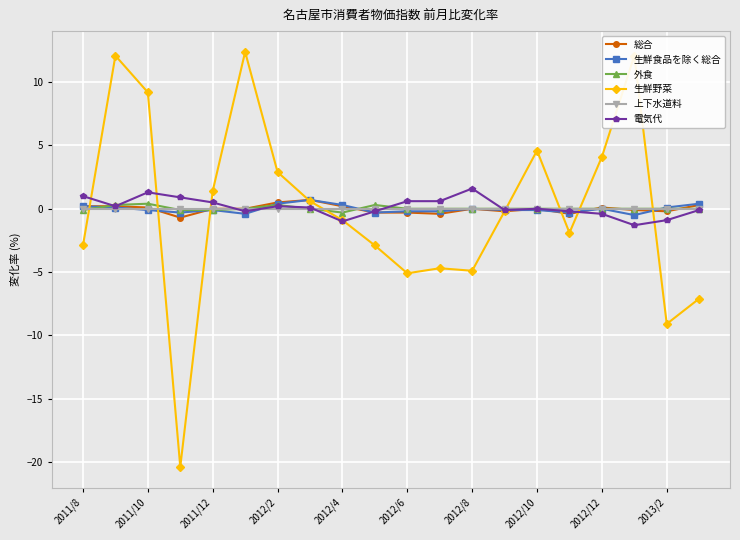

What are all the series names shown in the legend?

総合, 生鮮食品を除く総合, 外食, 生鮮野菜, 上下水道料, 電気代